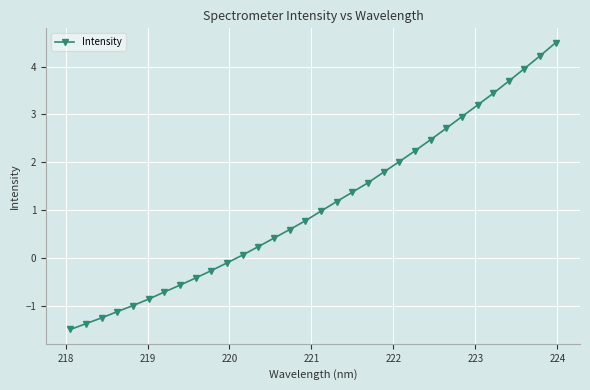

What is the minimum value shown in the chart?

-1.5